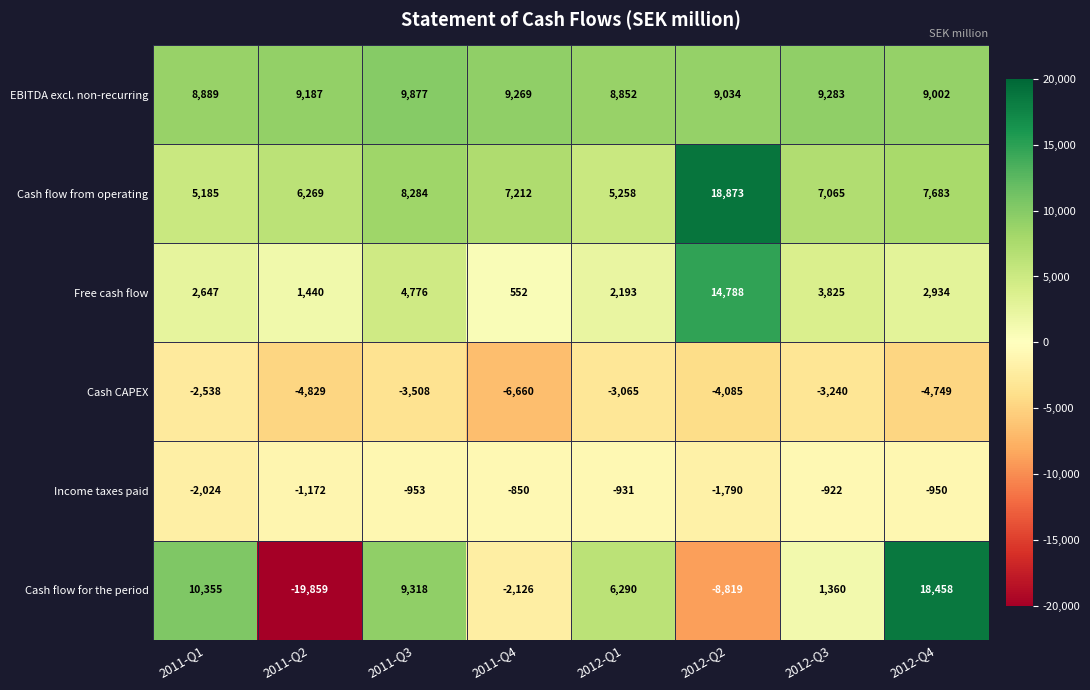

At which category is the sum across all series the highest?

2012-Q4